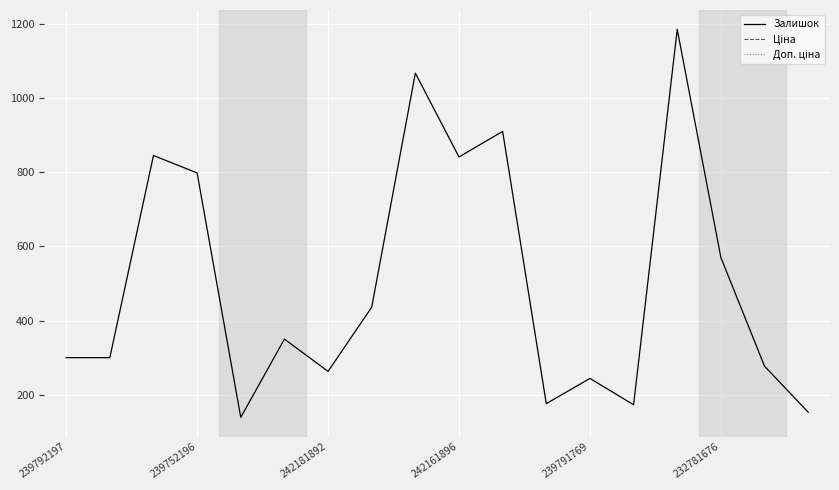

What is the difference between the maximum and minimum values?

1046